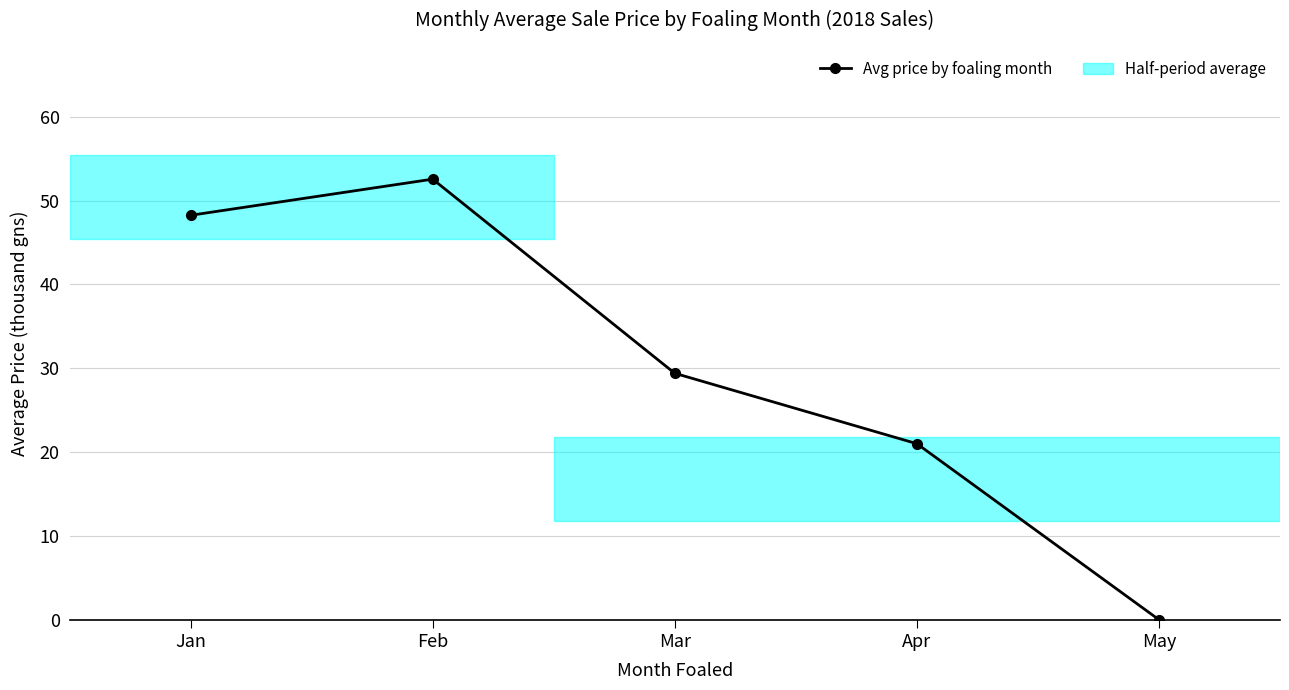

Which label corresponds to the smallest value in the chart?

May